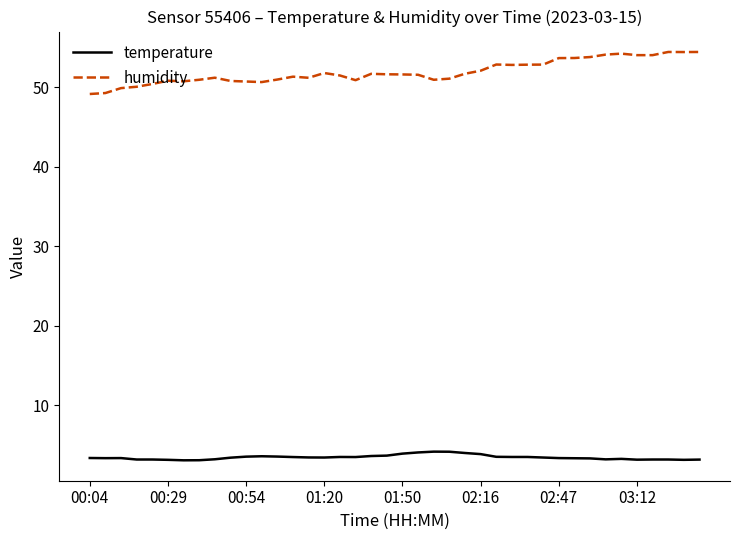

At how many categories does at least one series exceed 13?

40